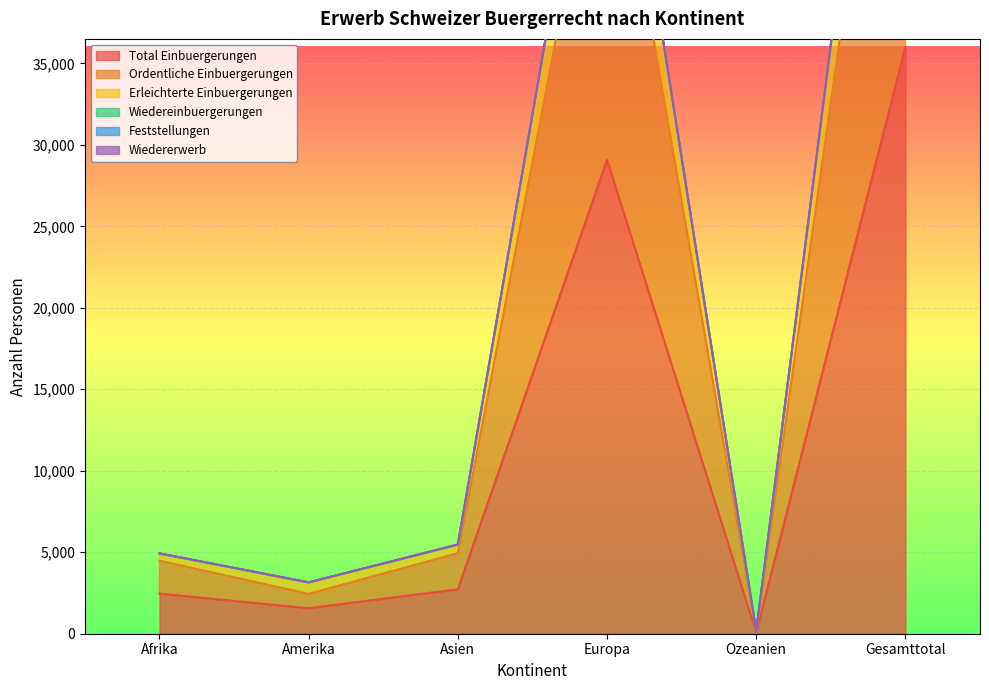

True or false: Total Einbuergerungen and Wiedereinbuergerungen cross at least once.

False